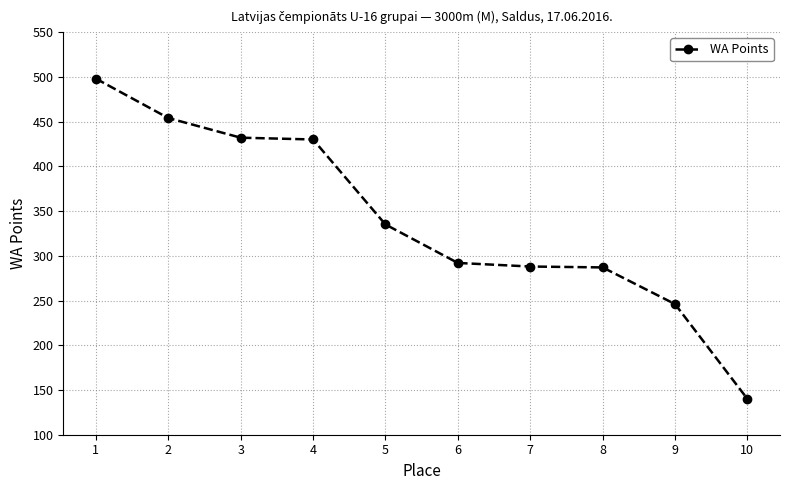

The chart shows a value of 468 at 6. True or false?

False